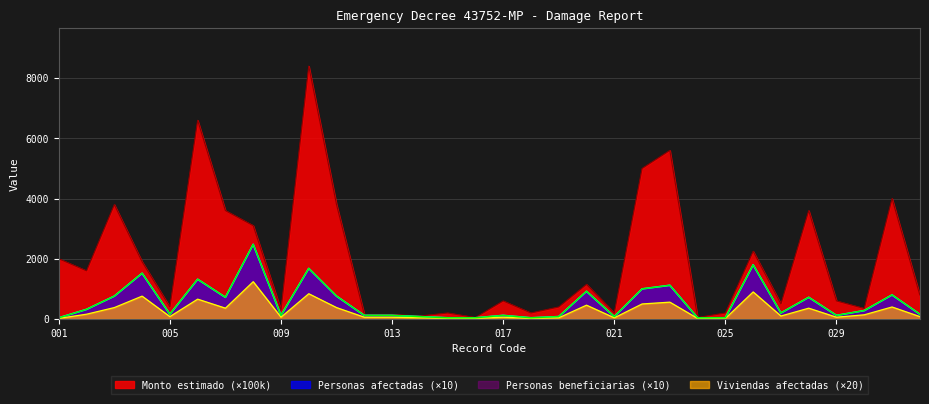

Read the Personas afectadas value at 008, to the nearest 100.

2500